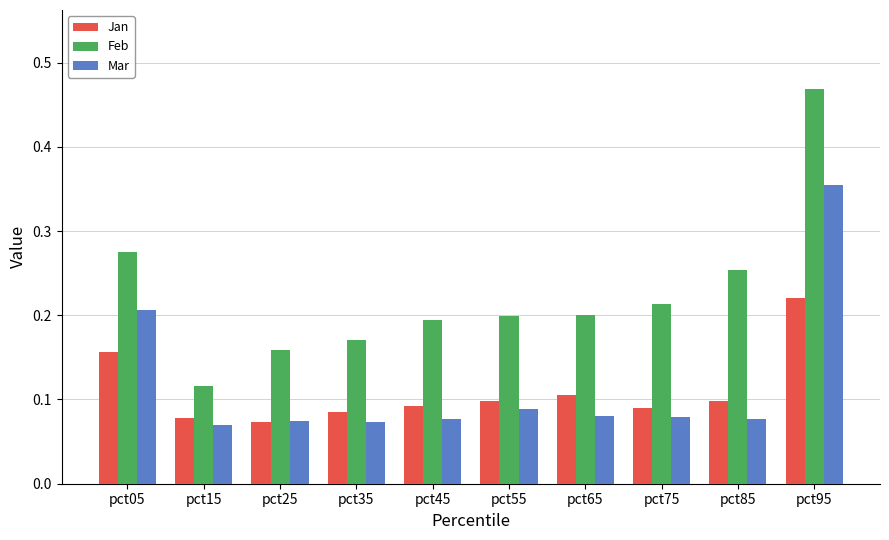

How many bars are there in total?

30